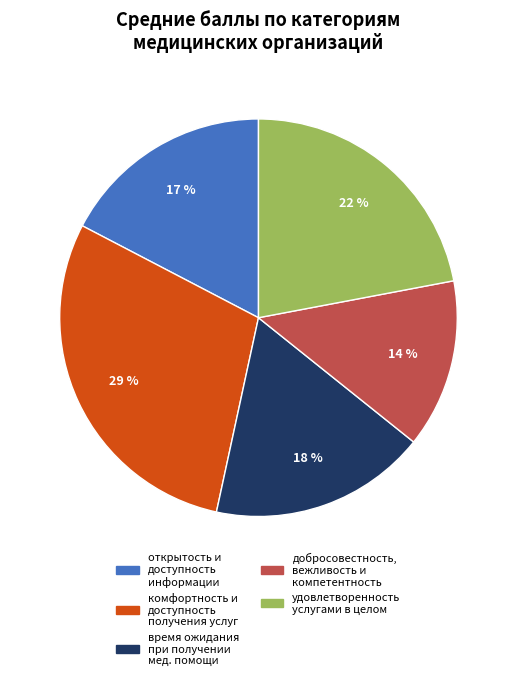

Is there any slice that represents more than half of the pie?

No